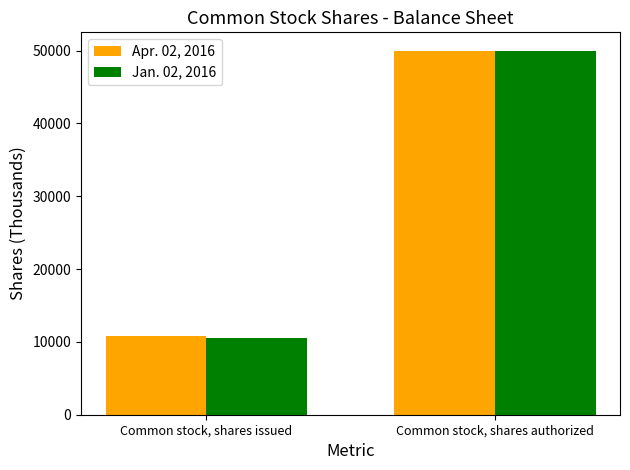

What is the difference between the maximum and minimum values in the Jan. 02, 2016 series?

39465